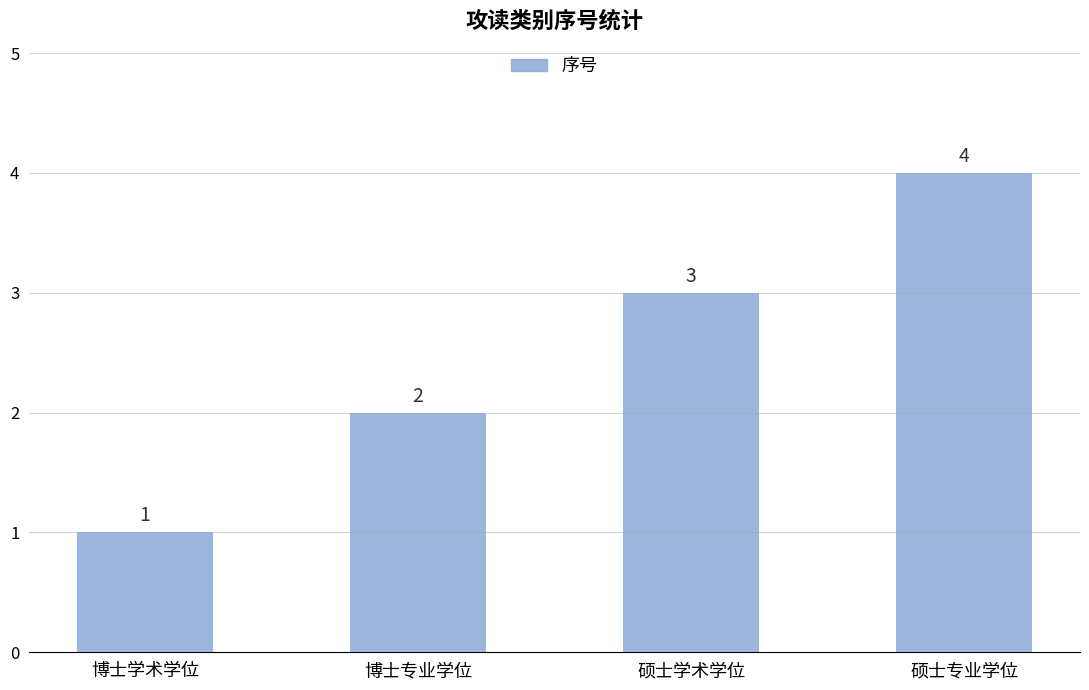

Reading left to right, extract all data points from this chart.

1	2	3	4